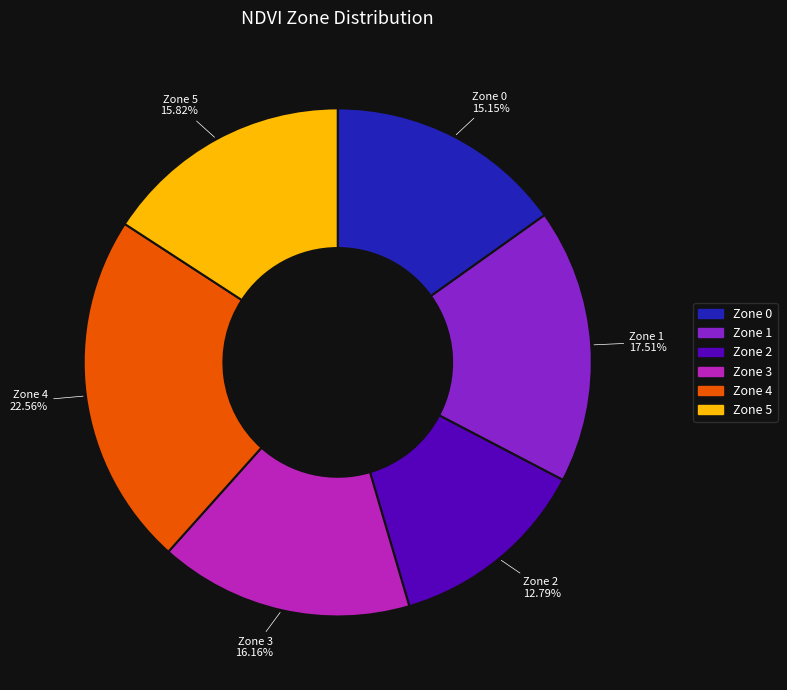

Approximately how many times larger is the value at Zone 4 compared to Zone 0?

1.5